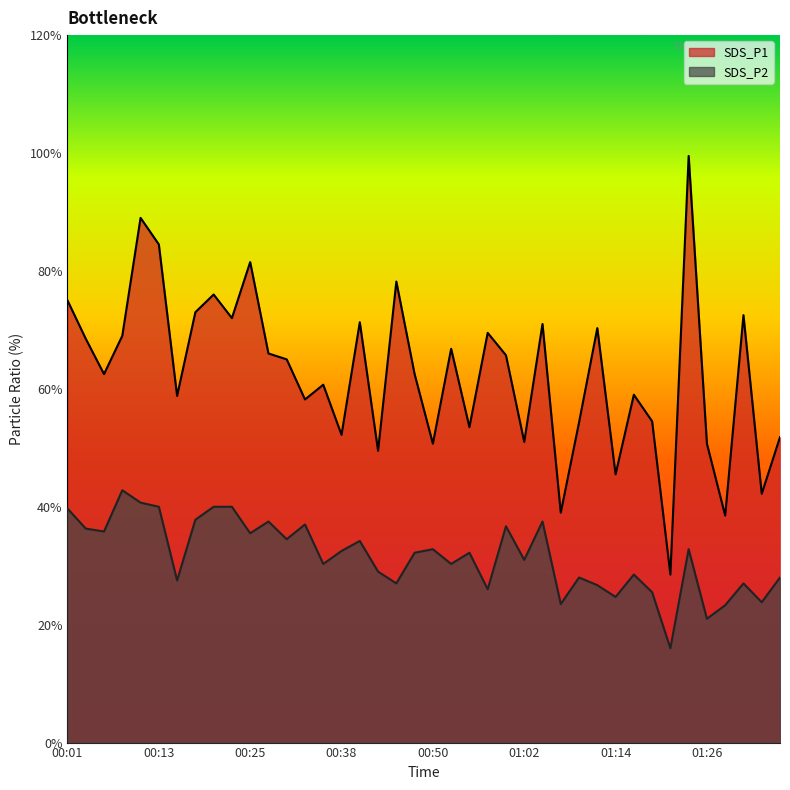

Is it true that SDS_P2 equals 4.0 at 00:23?

True